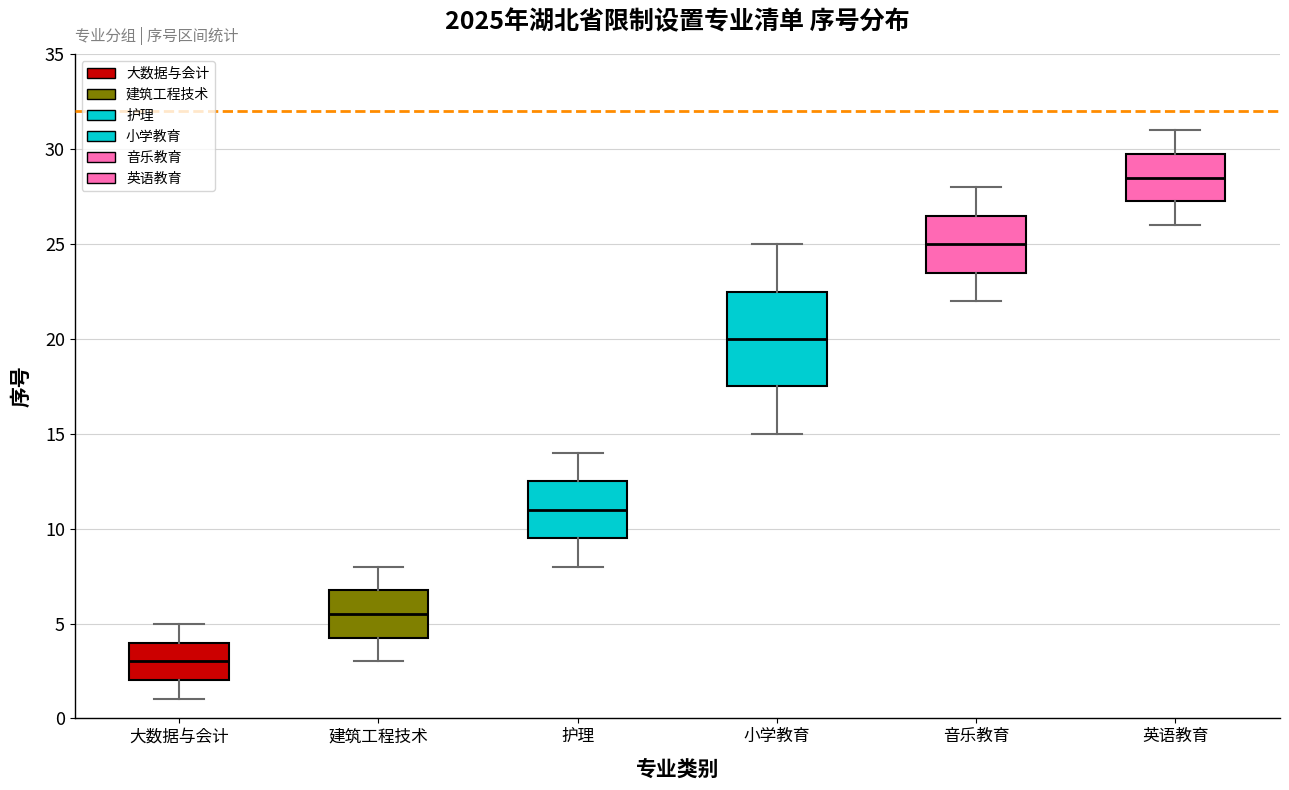

Which box's median line is the highest?

英语教育